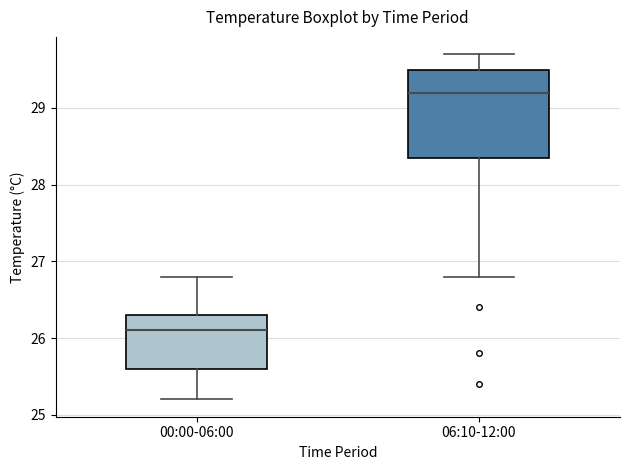

Which box has the lowest median line?

00:00-06:00